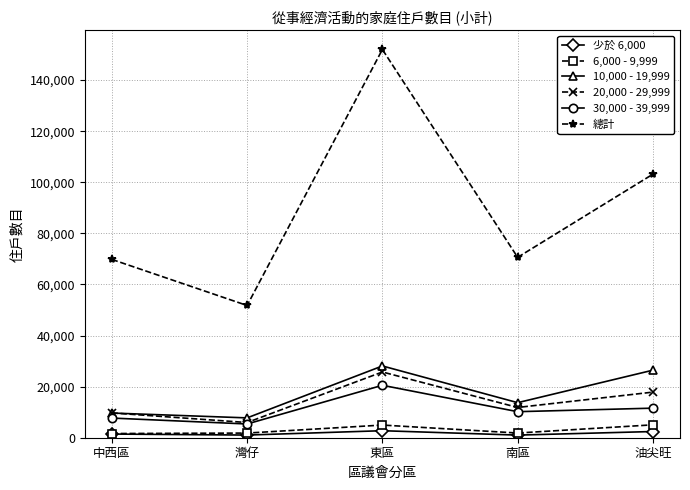

Does the chart have visible grid lines?

Yes